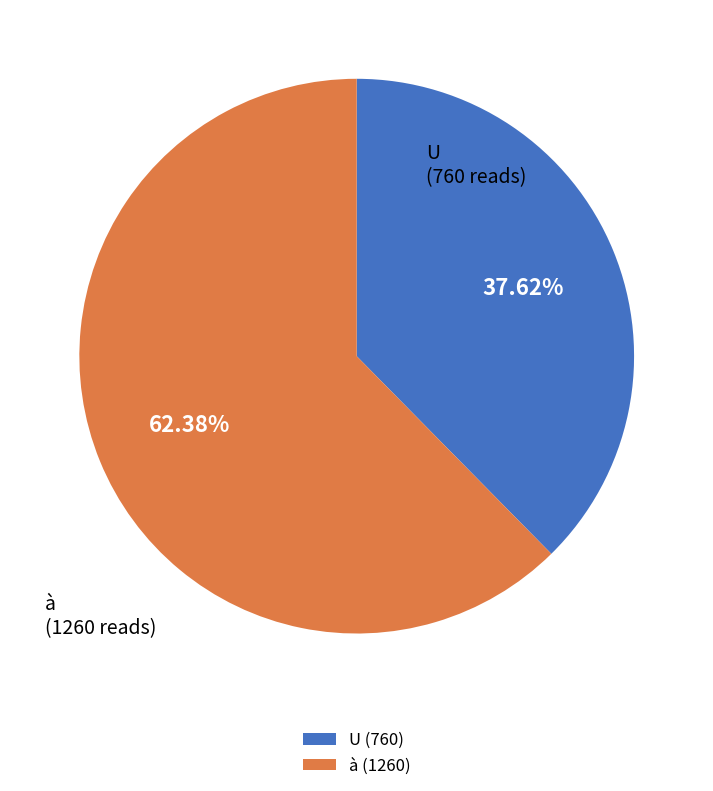

To the nearest percent, what is the difference between the largest and smallest slice percentages?

25%